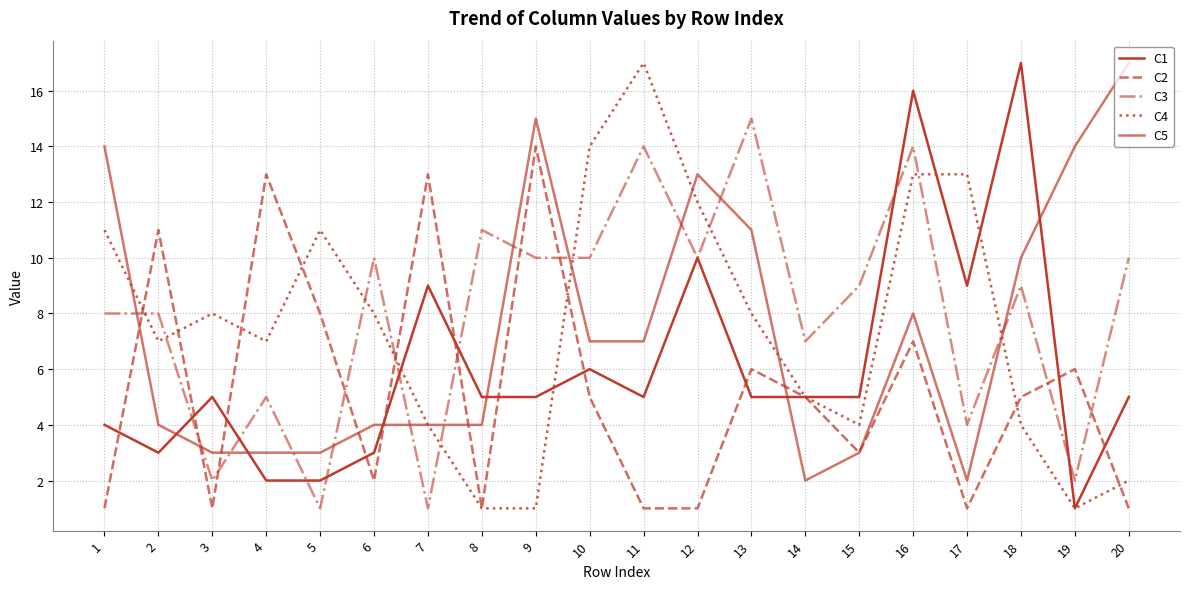

Does the chart display data point markers on the line(s)?

No